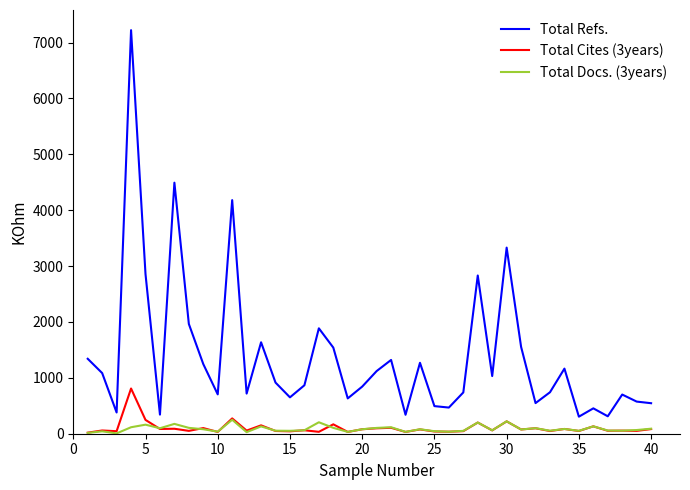

In Total Cites (3years), how many points are higher than both neighbors (excluding endpoints)?

16